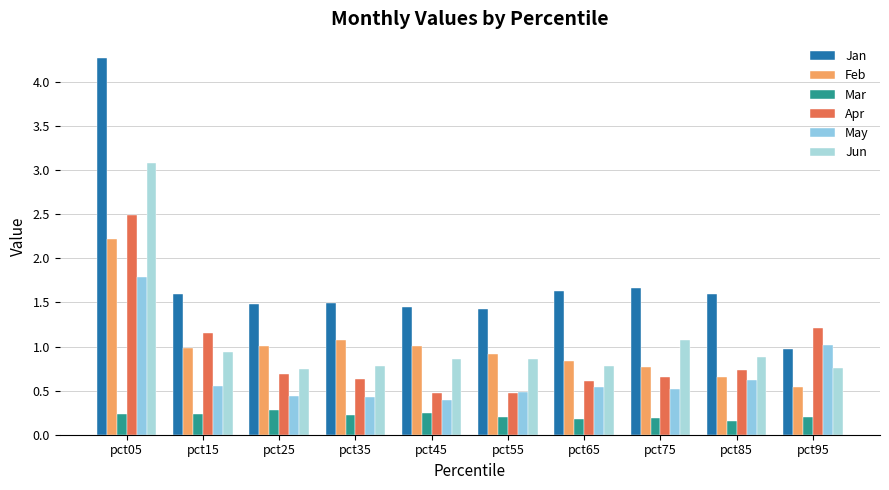

How many bars are there in total?

60